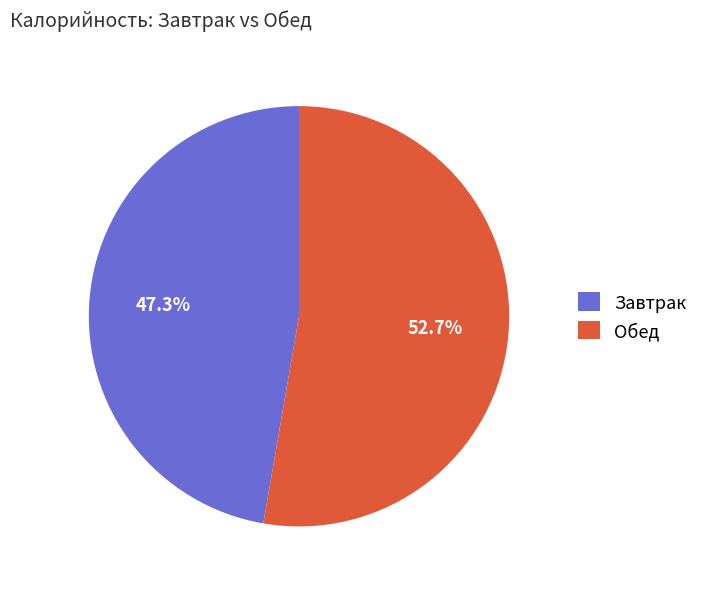

Which category has the biggest portion of the pie?

Обед